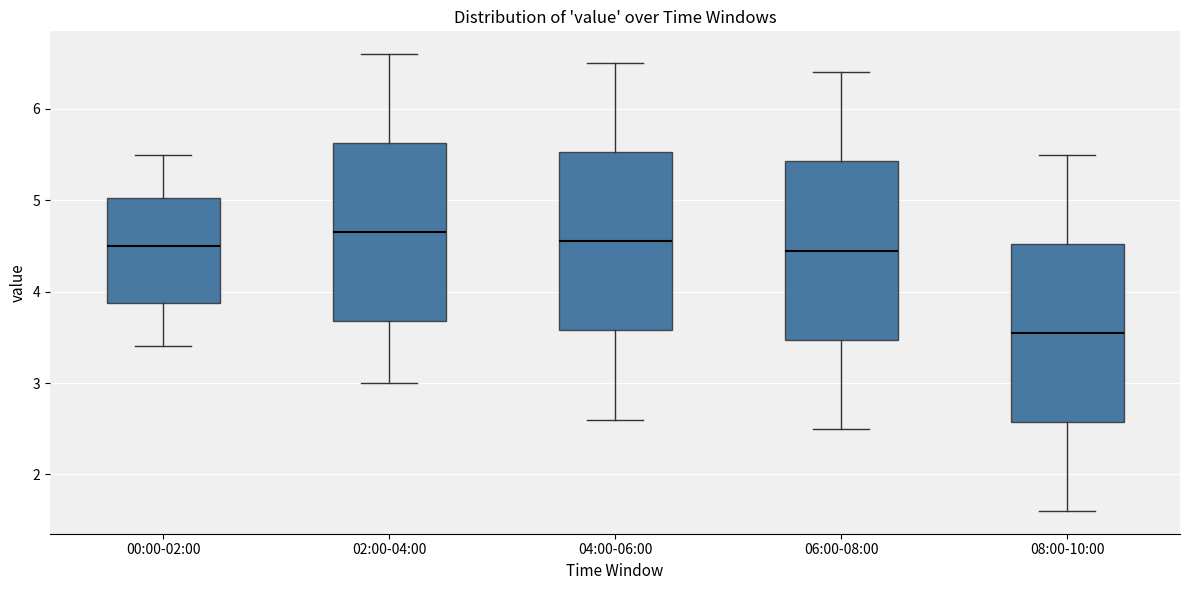

Where is the lower edge of the box for 02:00-04:00 on the y-axis? The values are not printed on the chart, so give them approximately, as read against the axis.

3.7